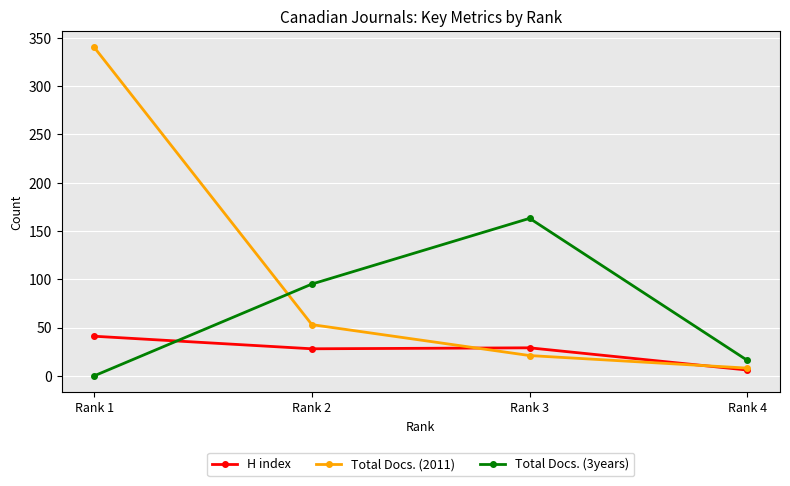

Between which two adjacent categories do H index and Total Docs. (3years) first intersect?

Rank 1 and Rank 2